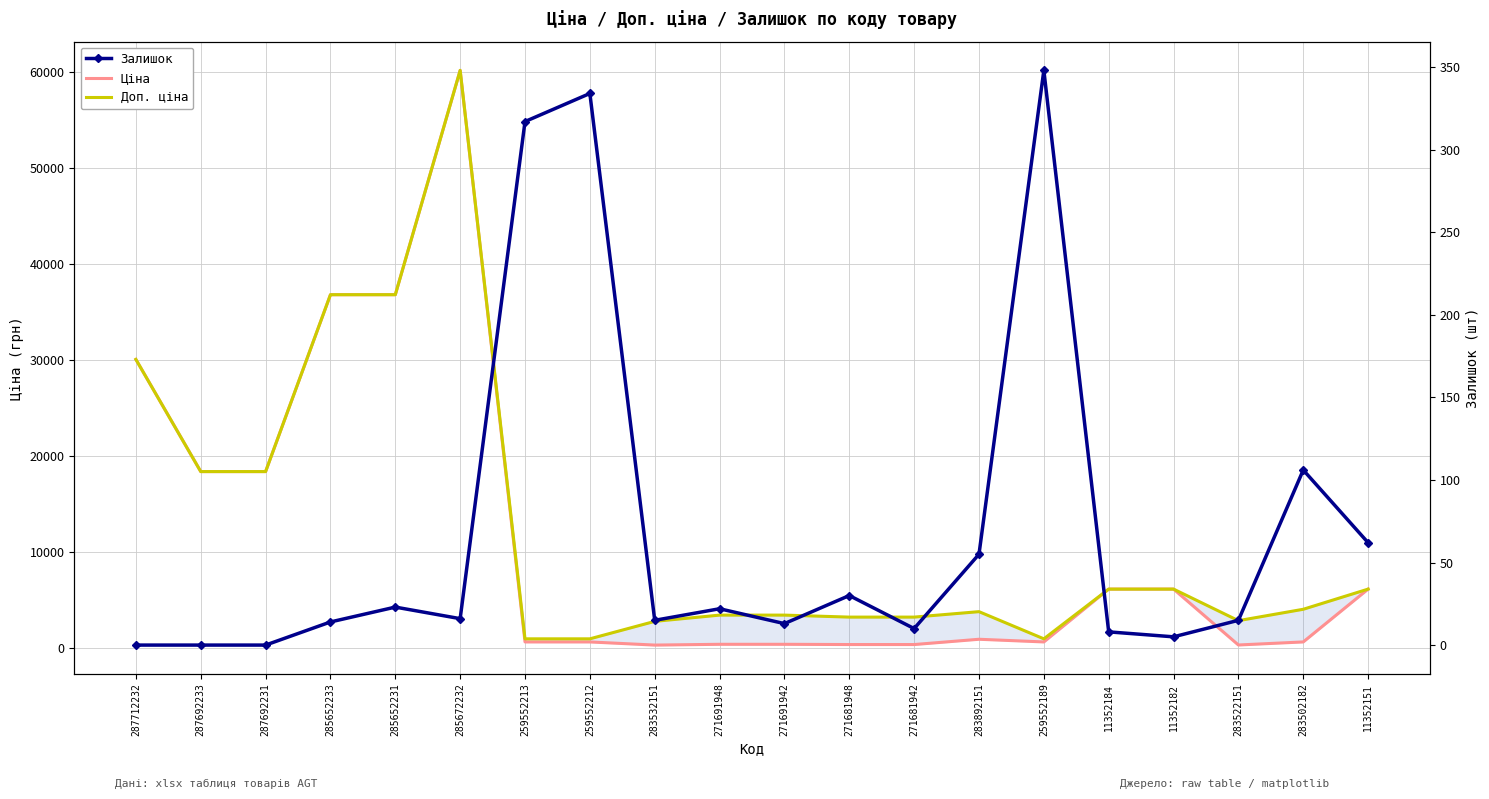

At 271681948, list the series in order from smallest to largest.

Залишок, Ціна, Доп. ціна